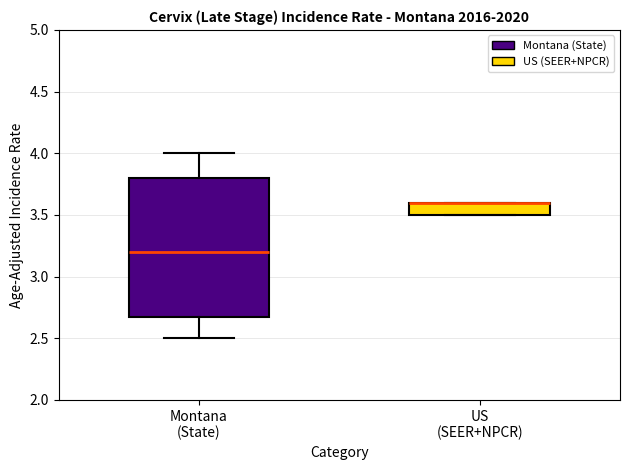

Reading left to right, read every box against the y-axis: the position of its median line, the range the box covers, and the ends of its whiskers. The values are not printed on the chart, so give them approximately, as read against the axis.

Montana (State): median 3.2, box 2.7 to 3.8, whiskers 2.5 to 4.0
US (SEER+NPCR): median 3.6 (drawn on the box's upper edge), box 3.5 to 3.6, whiskers 3.5 to 3.6